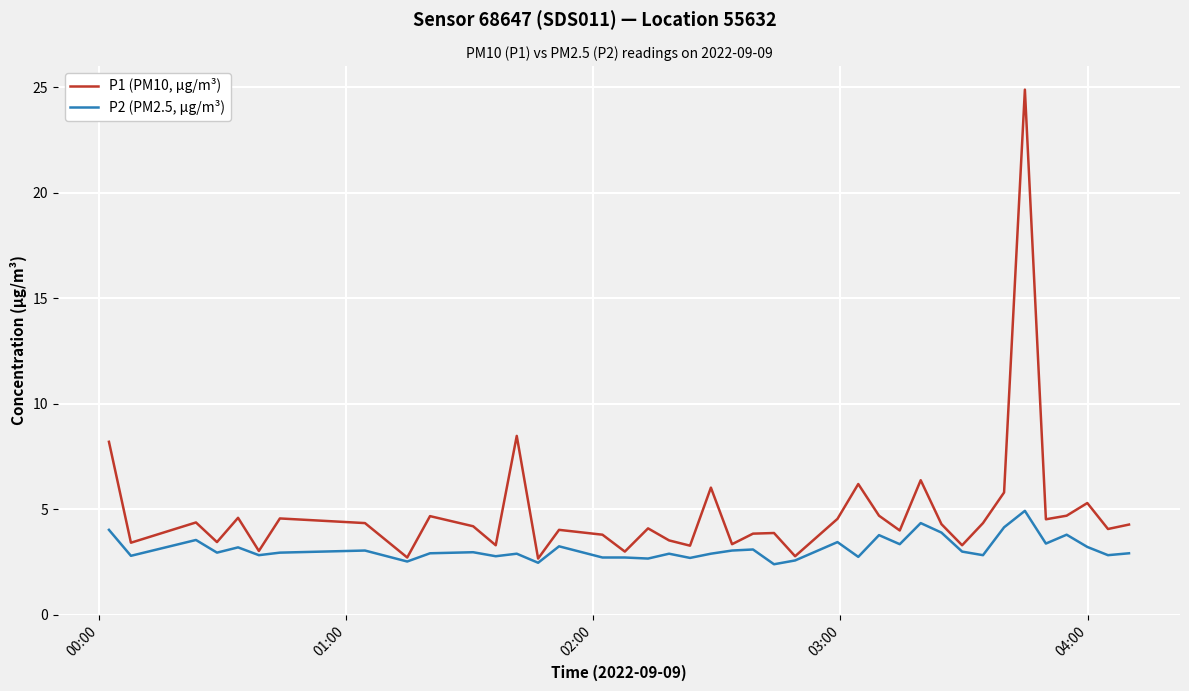

Which series has the widest spread of values?

P1 (PM10, µg/m³)